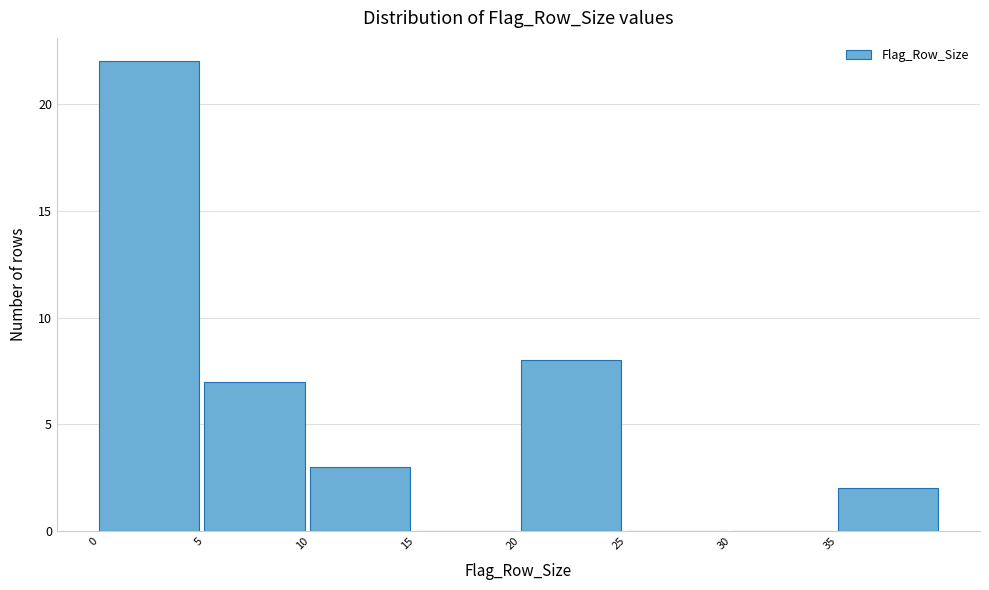

Reading left to right, list every bar in this chart as the range it spans on the x-axis followed by its height. The values are not printed on the chart, so give them approximately, as read against the axis.

0 to 5: 22
5 to 10: 7
10 to 15: 3
15 to 20: 0
20 to 25: 8
25 to 30: 0
30 to 35: 0
35 to 40: 2